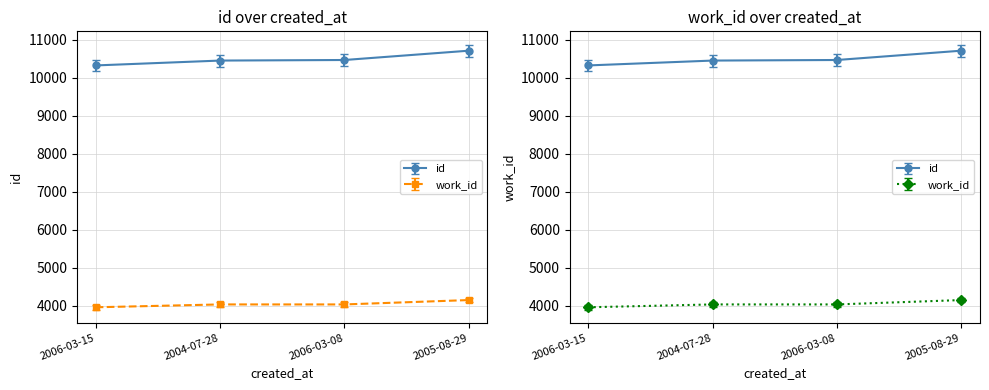

How many values in the work_id series exceed 4038?

1